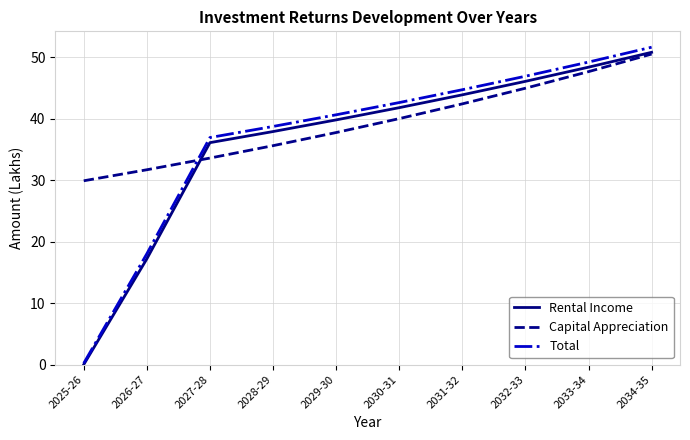

True or false: Capital Appreciation and Rental Income intersect in this chart.

True